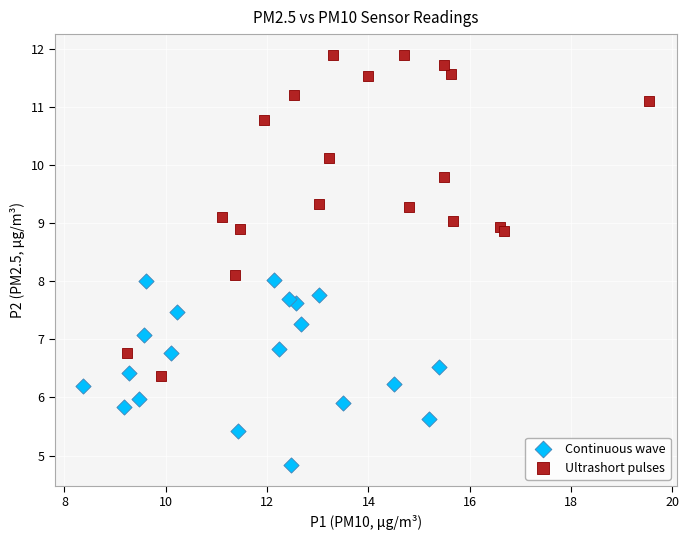

Which series reaches the maximum Y coordinate?

Ultrashort pulses